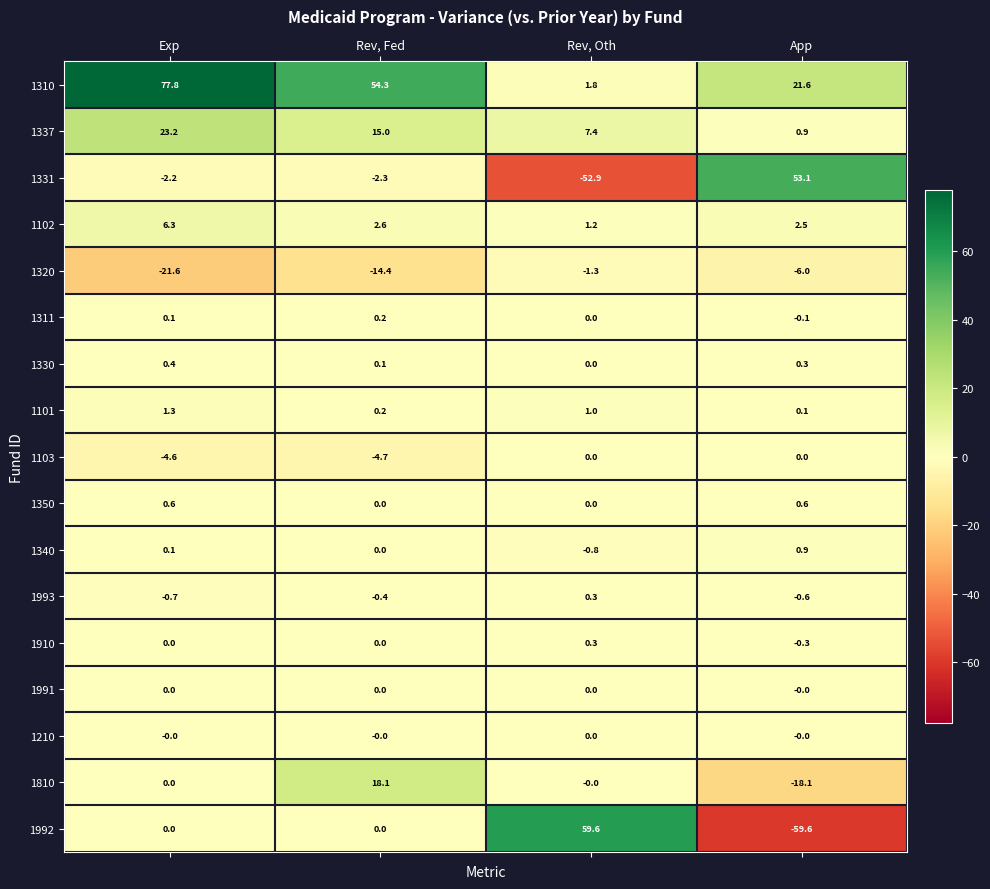

True or false: 1337 has a value of 23.2 at Exp.

True